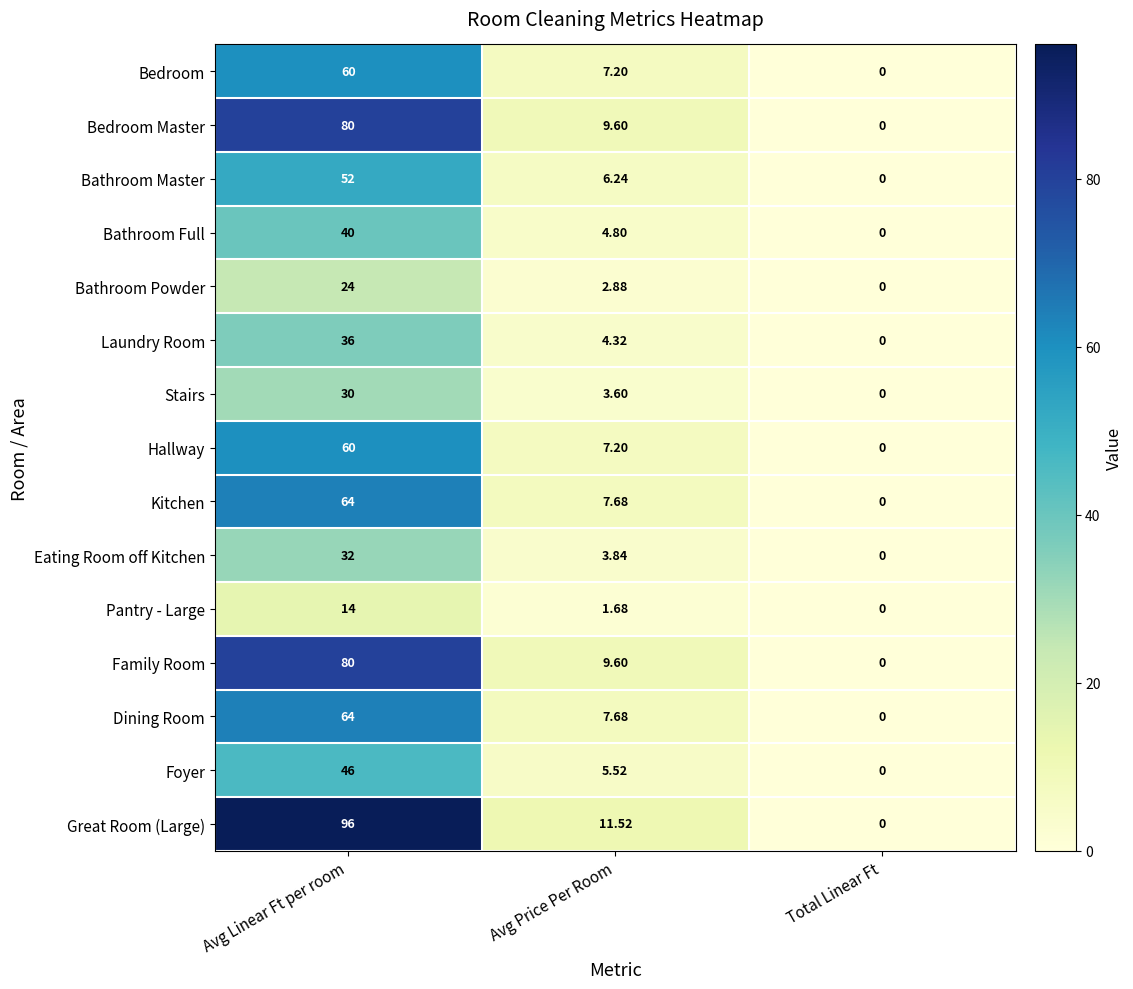

Where is Hallway nearest to the value 30?

Avg Price Per Room